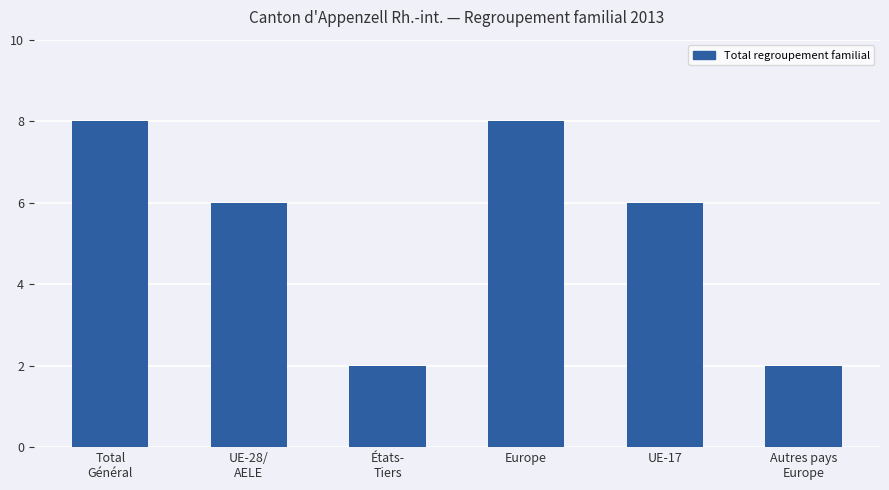

Where does the data first go above 6?

Total
Général